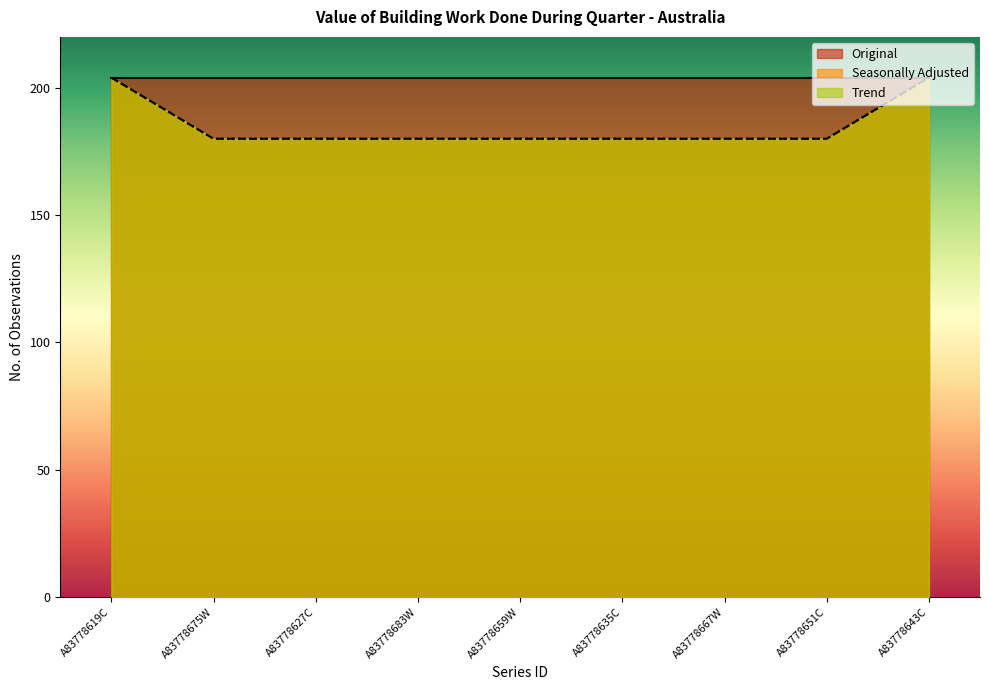

True or false: Trend has more than 1 points higher than both neighbors.

False